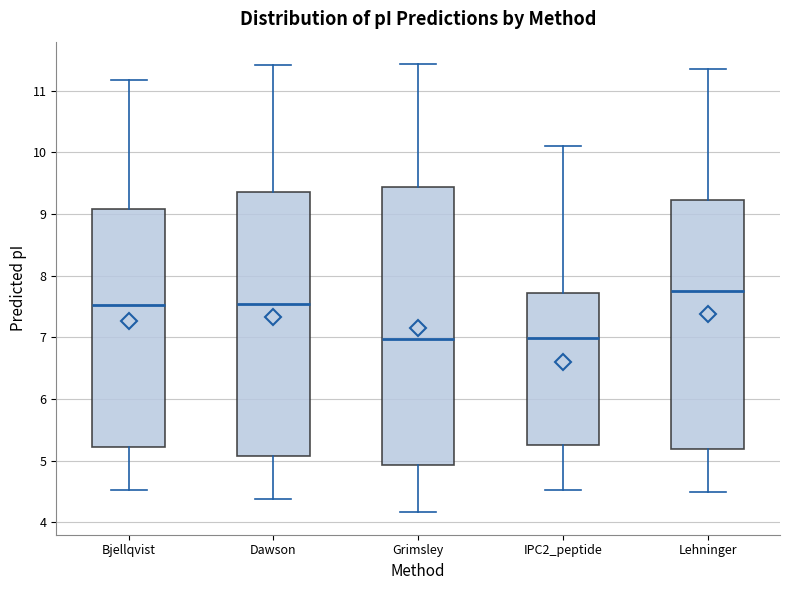

Comparing the boxes themselves (not the whiskers), which one is the tallest?

Grimsley